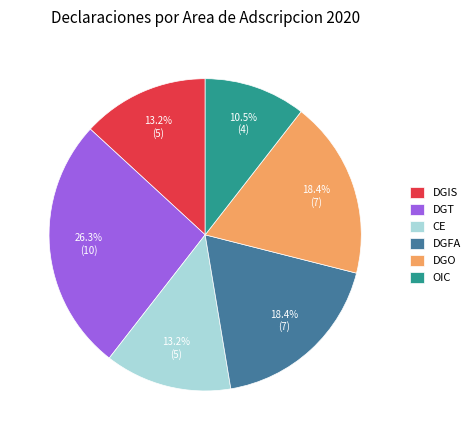

Is CE the majority of the pie?

No